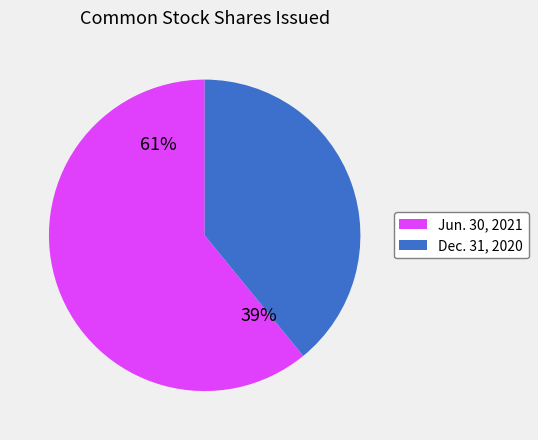

Which category has the biggest portion of the pie?

Common stock, shares issued (Jun. 30, 2021)